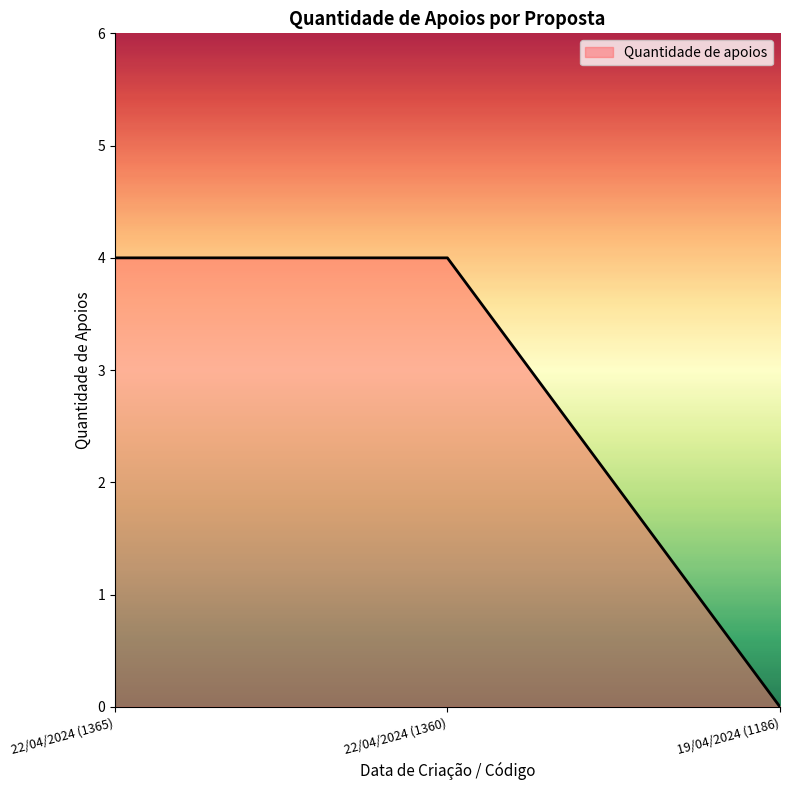

The value at 22/04/2024 (1365) is 5. True or false?

False